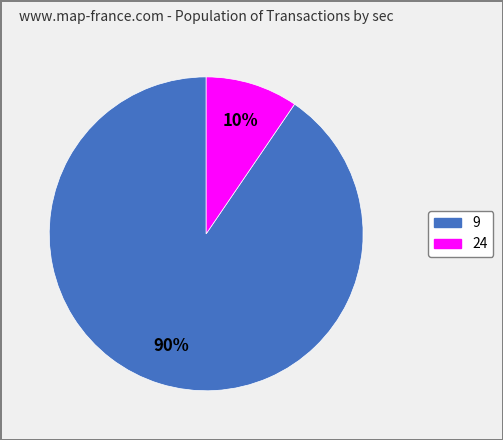

How many segments does this pie chart have?

2